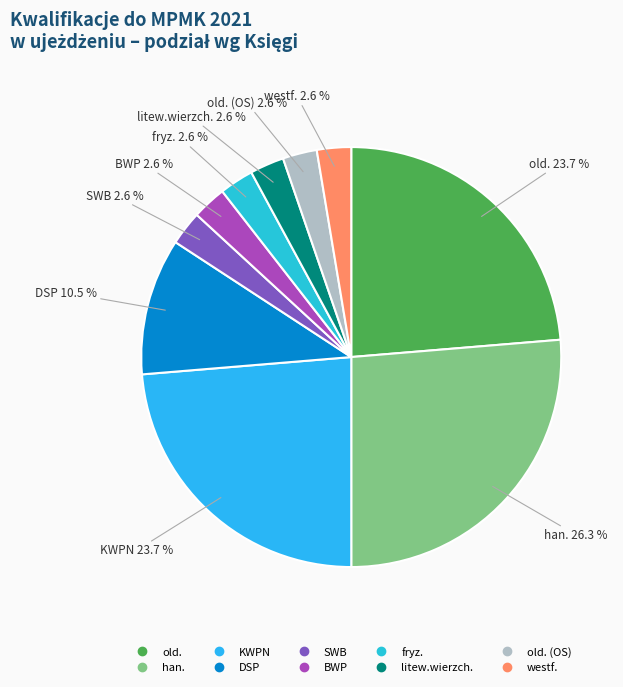

How many segments does this pie chart have?

10